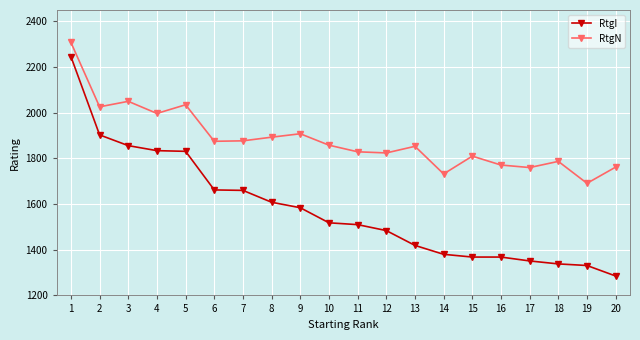

What is the difference between the maximum and second lowest values in the RtgI series?

915